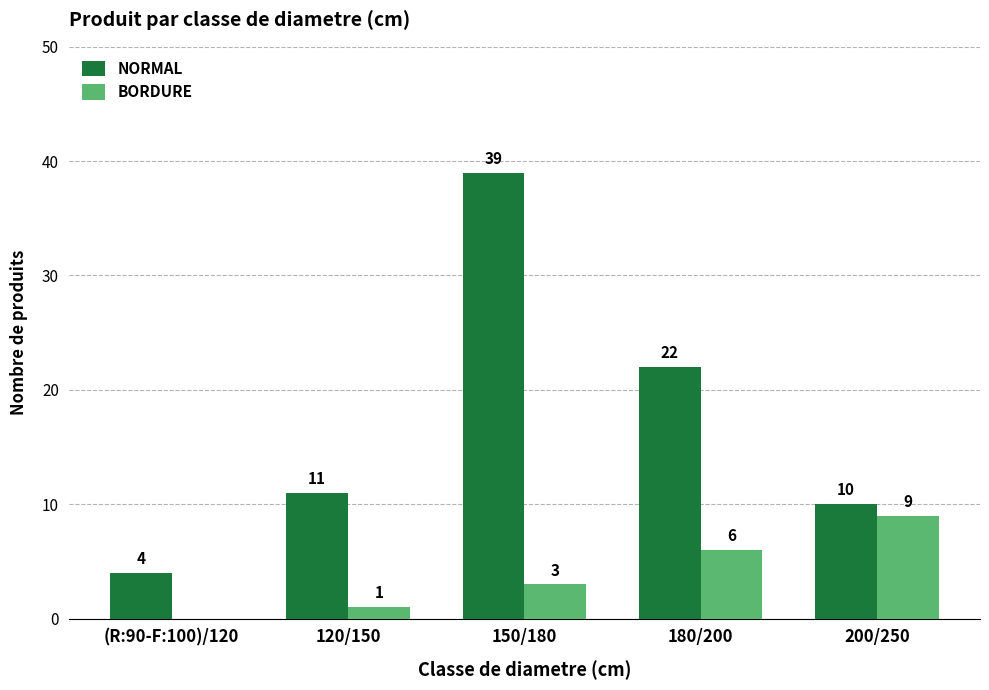

How many data points does each series have?

5